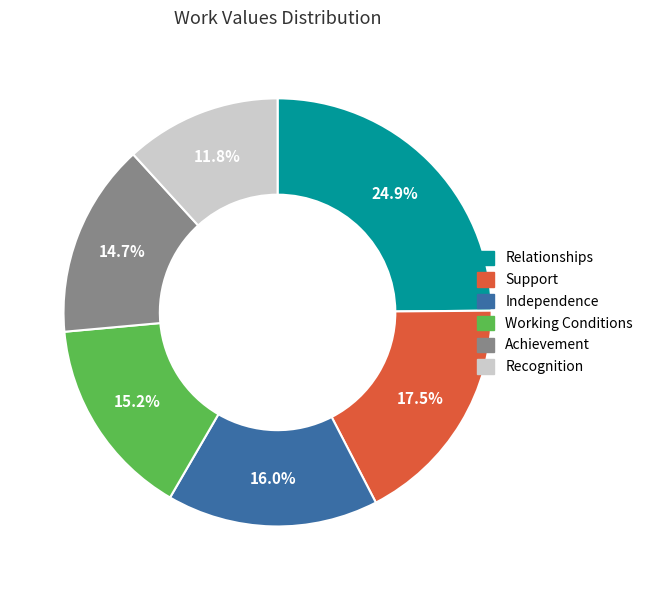

Is it true that Relationships is 25% of the pie?

True